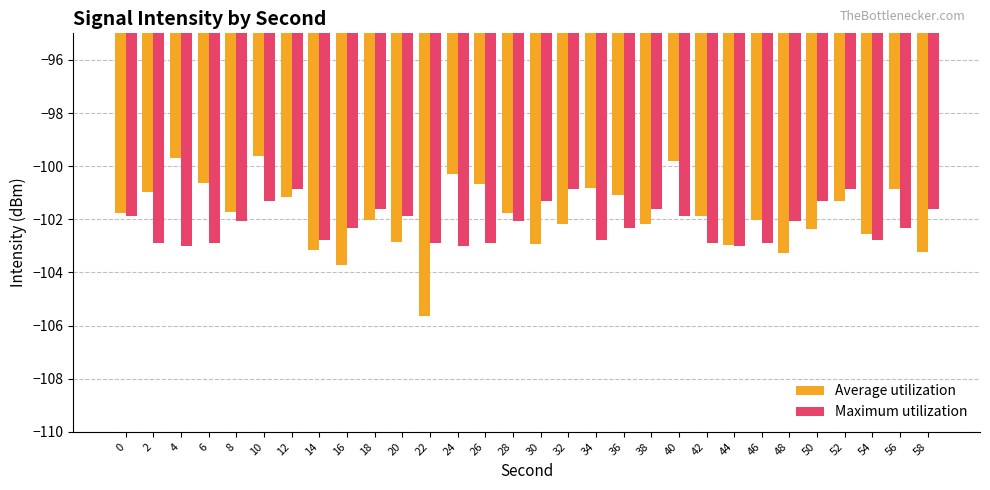

List the series in order of their overall mean, highest first.

Average utilization, Maximum utilization